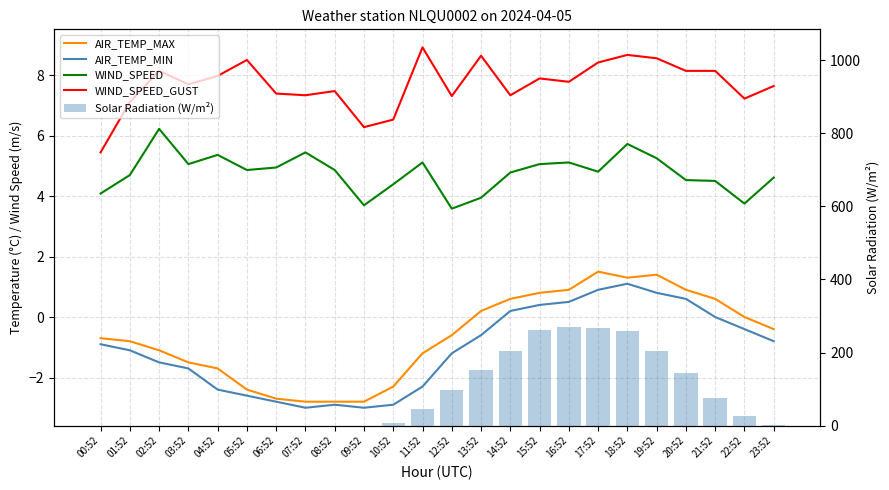

What are all the series names shown in the legend?

AIR_TEMP_MAX, AIR_TEMP_MIN, WIND_SPEED, WIND_SPEED_GUST, Solar Radiation (W/m²)